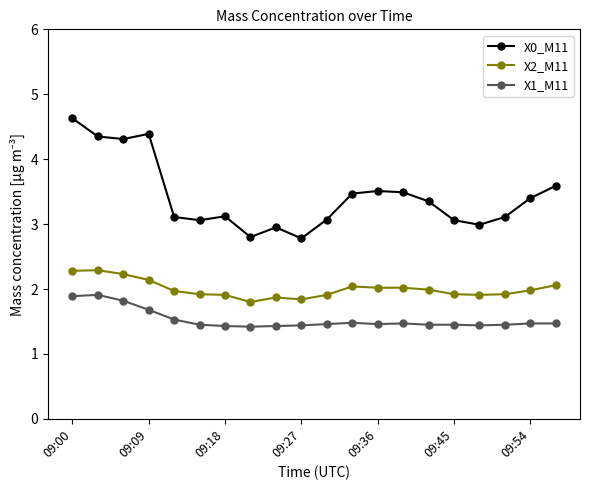

Which series has the largest total across all categories?

X0_M11